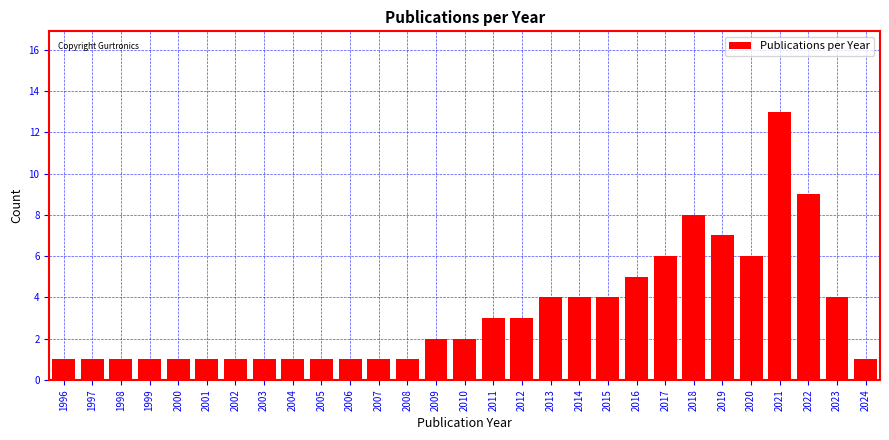

Reading left to right, list all the values displayed in this chart.

1	1	1	1	1	1	1	1	1	1	1	1	1	2	2	3	3	4	4	4	5	6	8	7	6	13	9	4	1